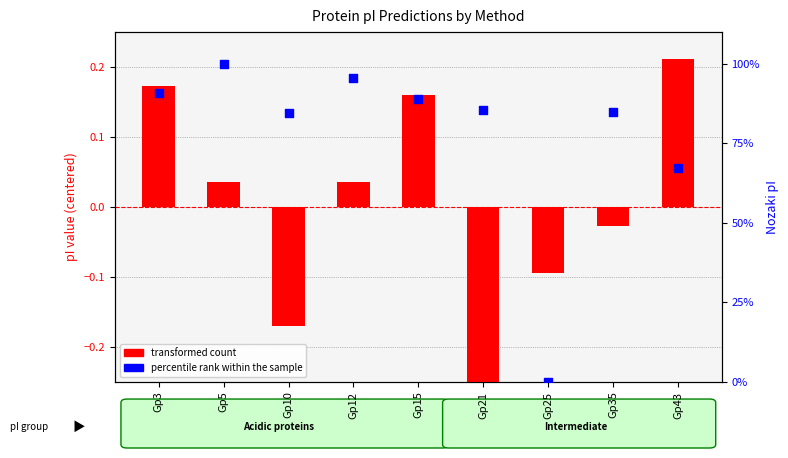

Which series contains the lowest Y value?

transformed count